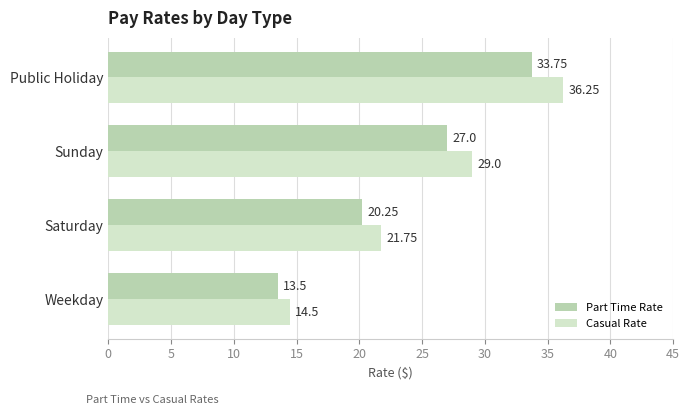

Where is Casual Rate nearest to the value 25?

Saturday